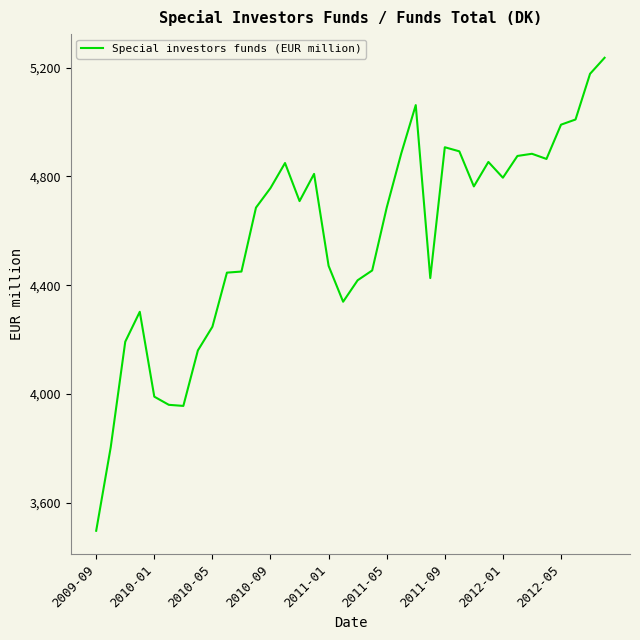

What is the difference between the maximum and minimum values?

1739